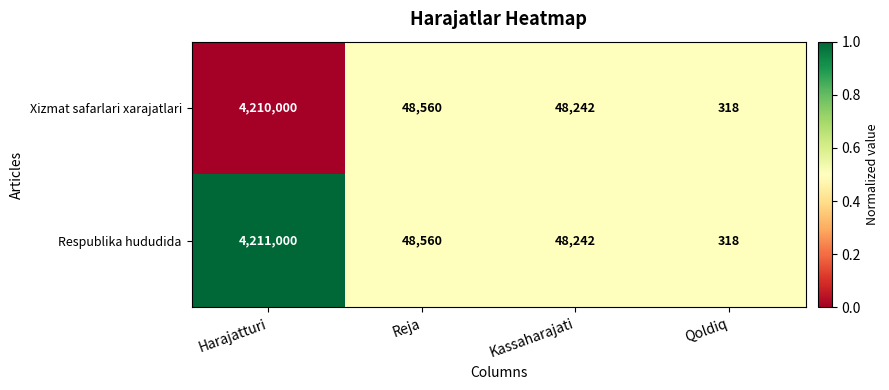

Count the number of categories in the chart.

4